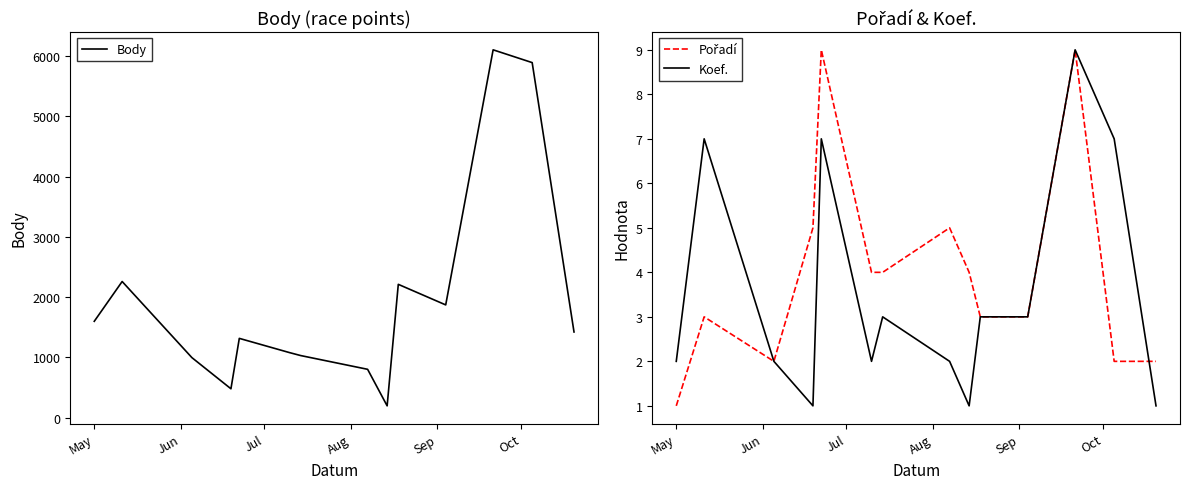

What is the lowest value of the Body series?

198